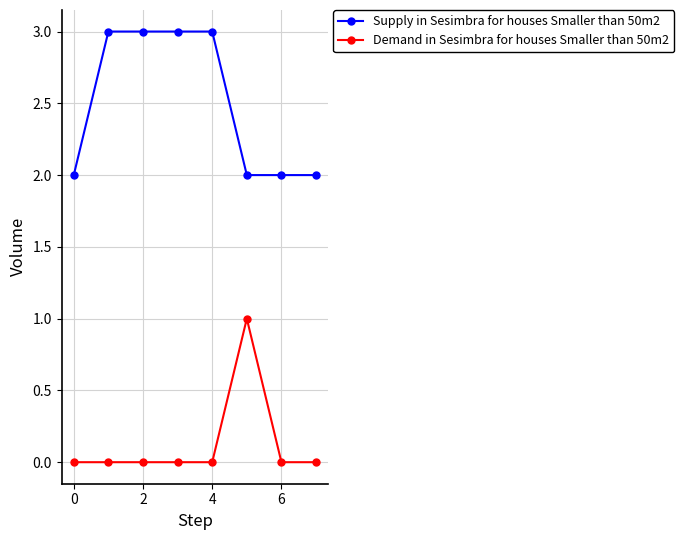

What is the sum of all Demand in Sesimbra for houses Smaller than 50m2 values?

1